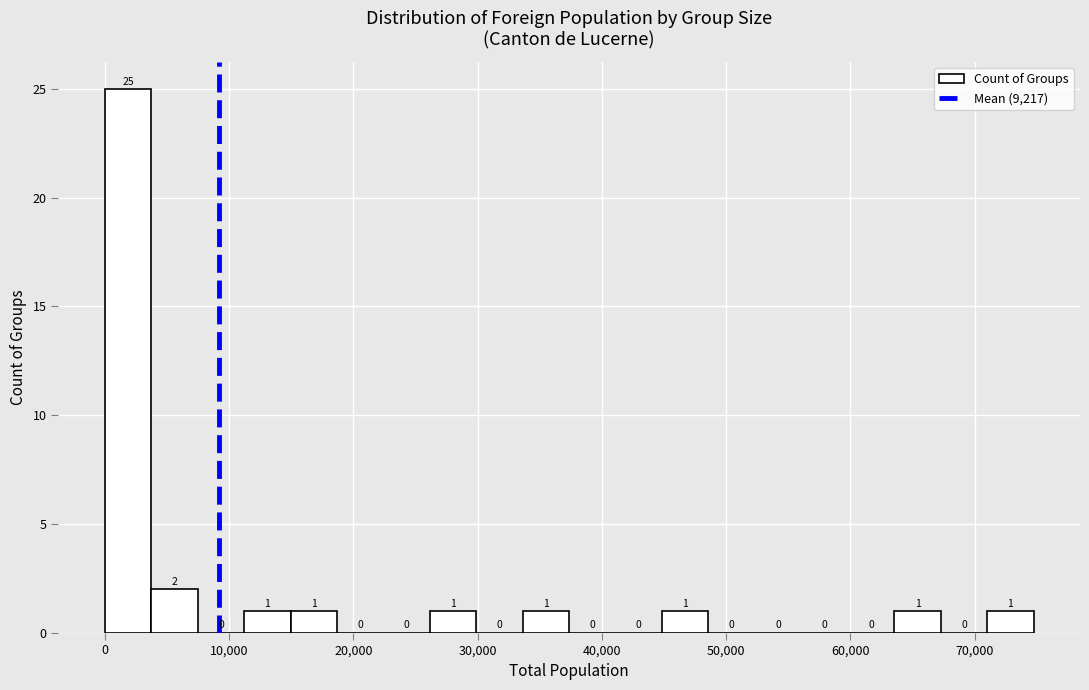

Read against the x-axis, roughly where is the centre of the tallest bar?

2000